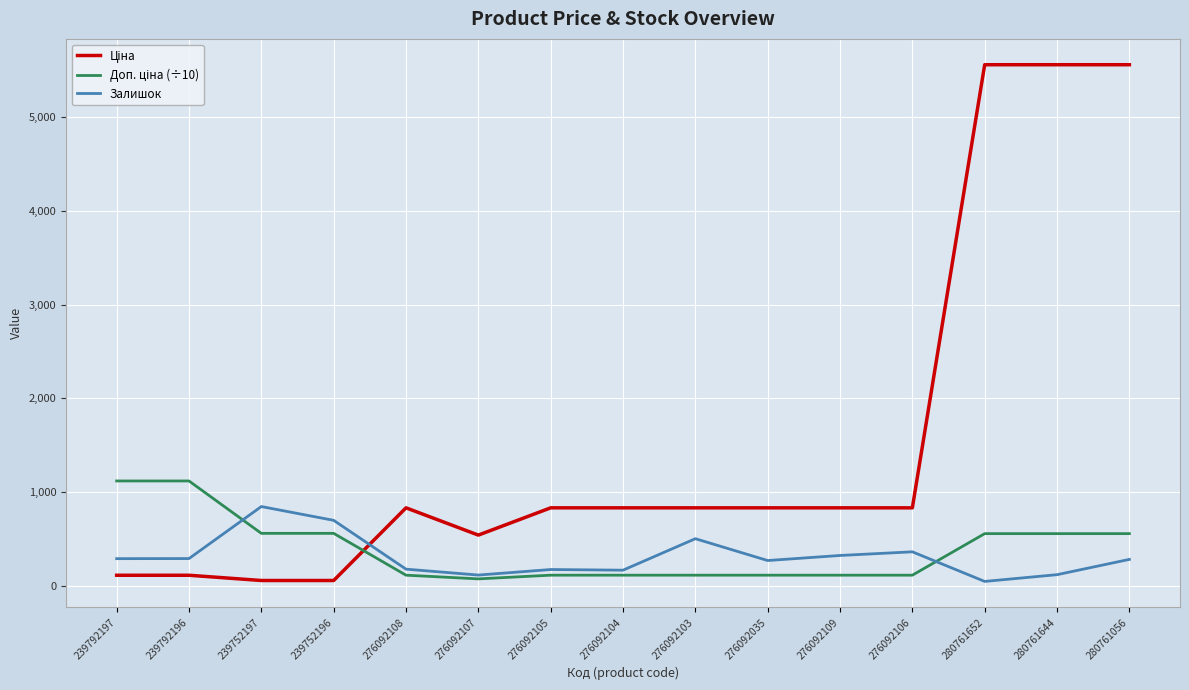

At which label does Залишок reach its peak?

239752197